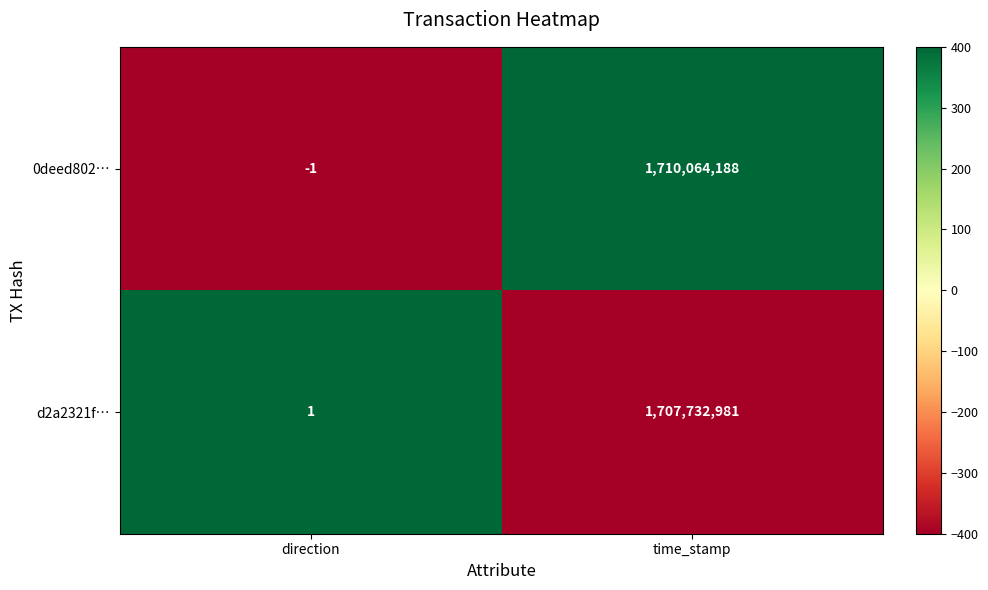

At direction, list the series in order from largest to smallest.

d2a2321f…, 0deed802…